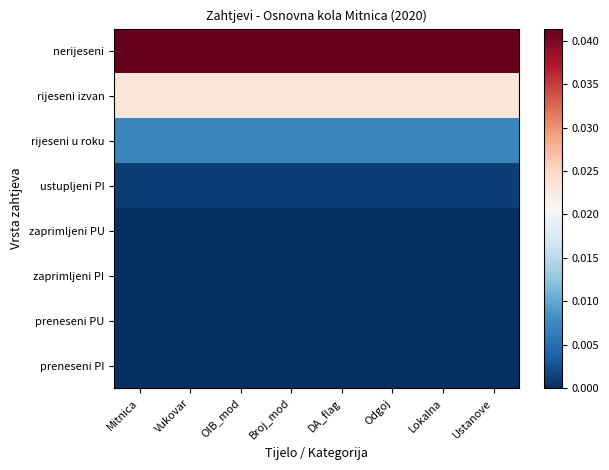

At which category does the chart reach its minimum across all series?

Mitnica